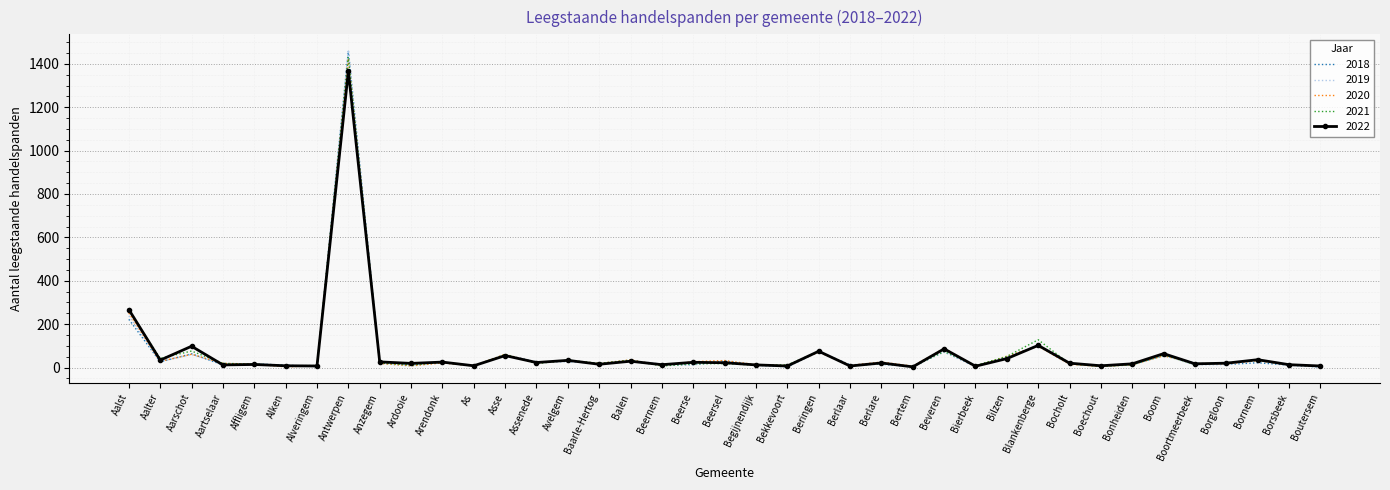

Which category has the highest value across all series?

Antwerpen